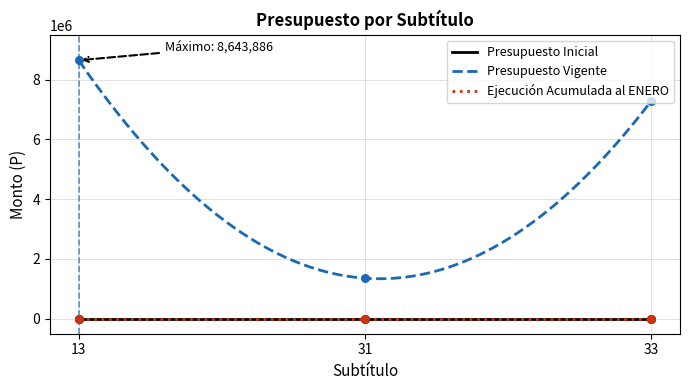

Which series has the largest total across all categories?

Presupuesto Vigente